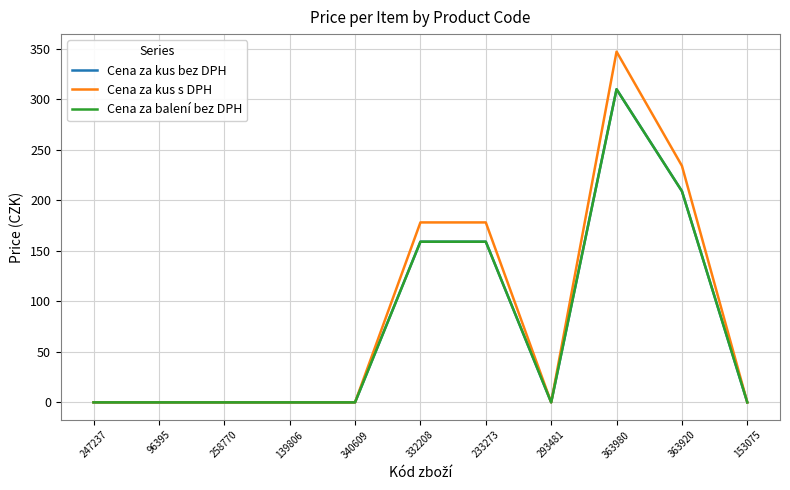

Is this an area chart (filled region under the line)?

No